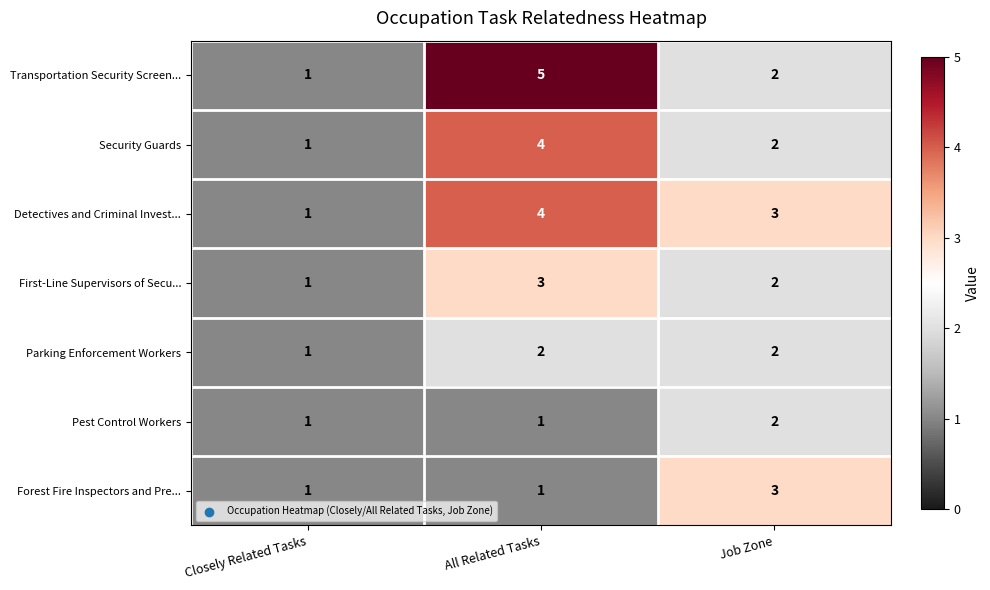

How many series are shown in this chart?

7